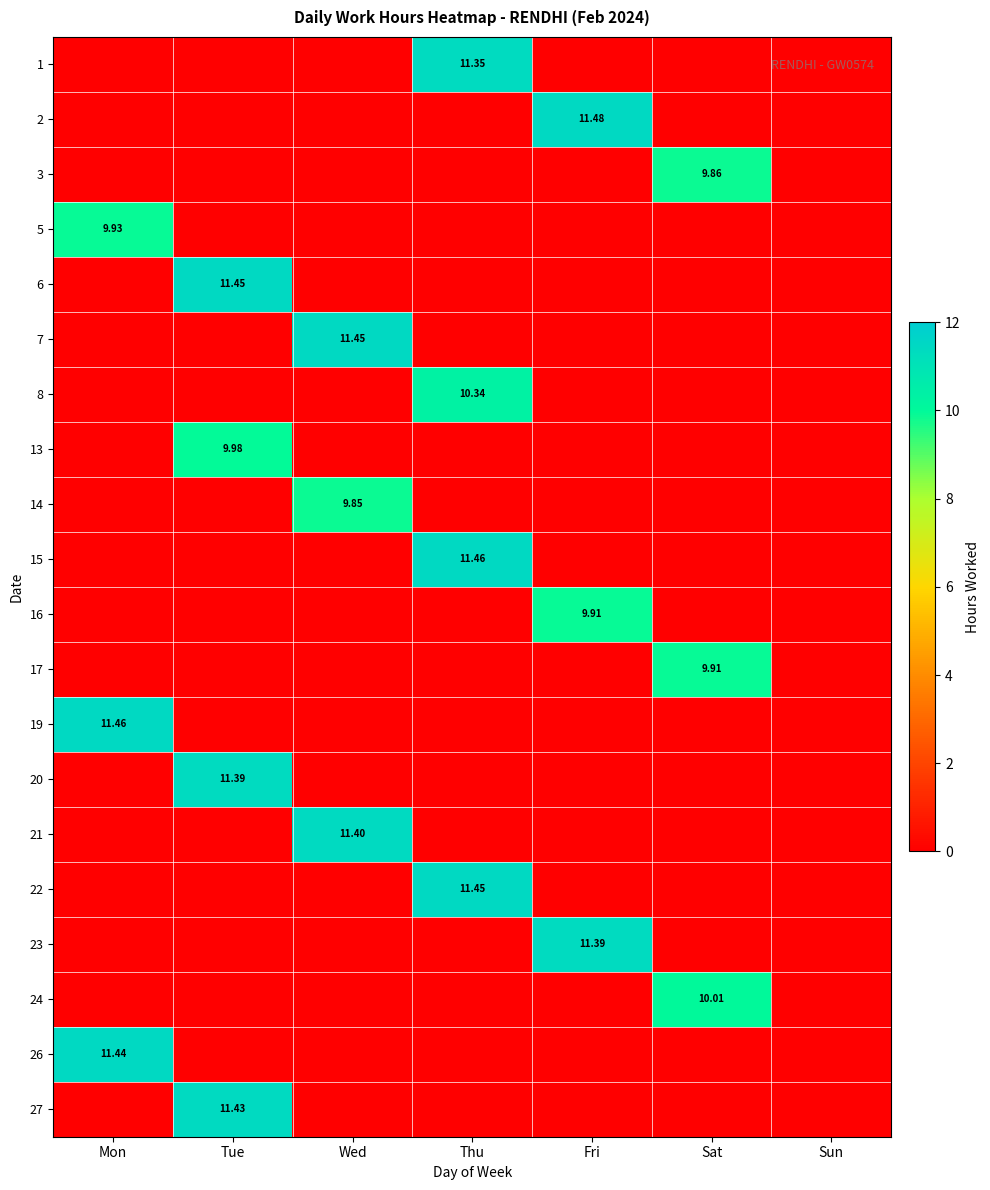

The value of 8 at Wed is 0.0. True or false?

True